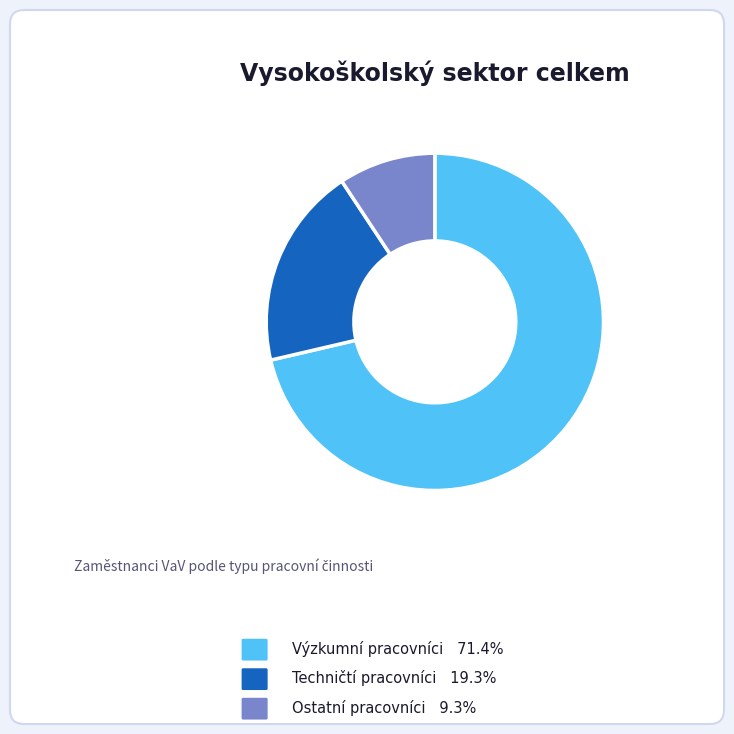

Is there a majority slice in this chart?

Yes